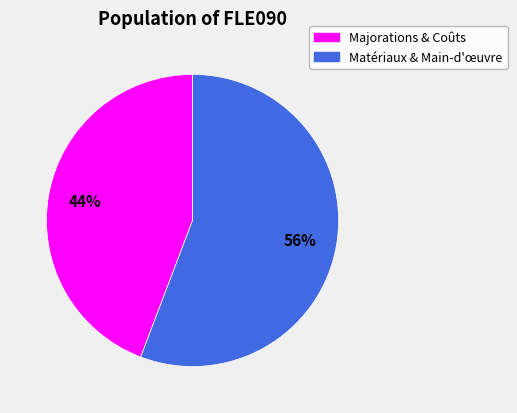

To the nearest percent, what is the average slice percentage?

50%